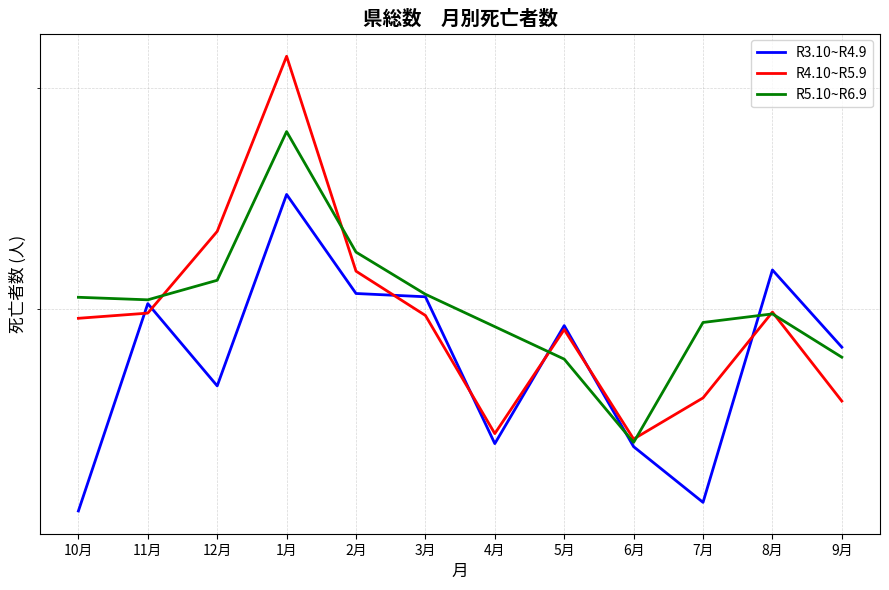

Reading left to right, extract all data points from this chart.

R3.10~R4.9: 2309	3022	2716	3482	3062	3049	2520	2937	2510	2335	3157	2856
R4.10~R5.9: 2965	2985	3319	4166	3152	2976	2553	2922	2535	2674	2989	2663
R5.10~R6.9: 3047	3037	3115	3778	3231	3059	2933	2812	2524	2949	2982	2819